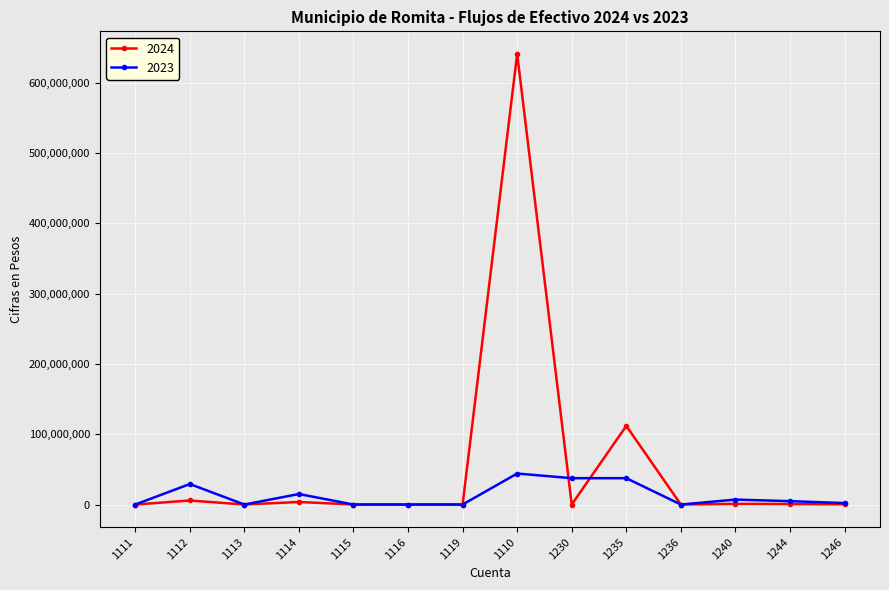

Where is 2024 nearest to the value 320559651?

1235